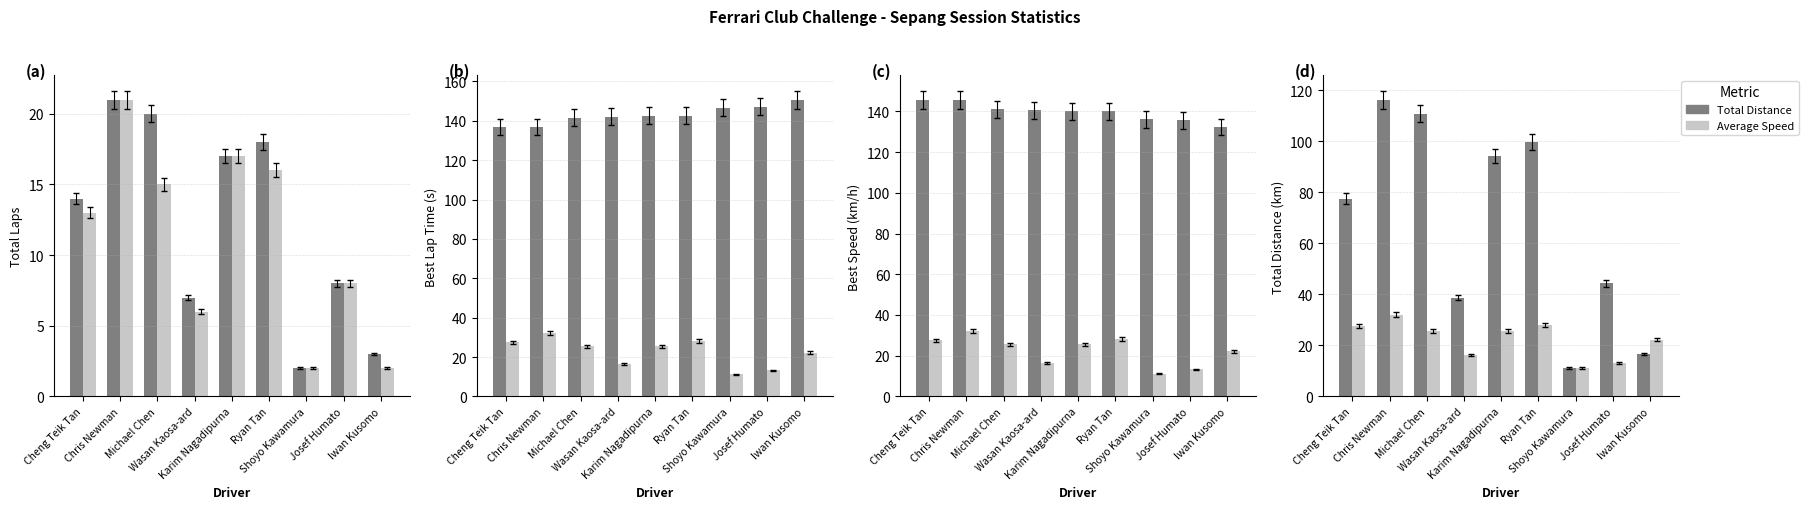

What is the label of the 8th bar from the left?

Josef Humato